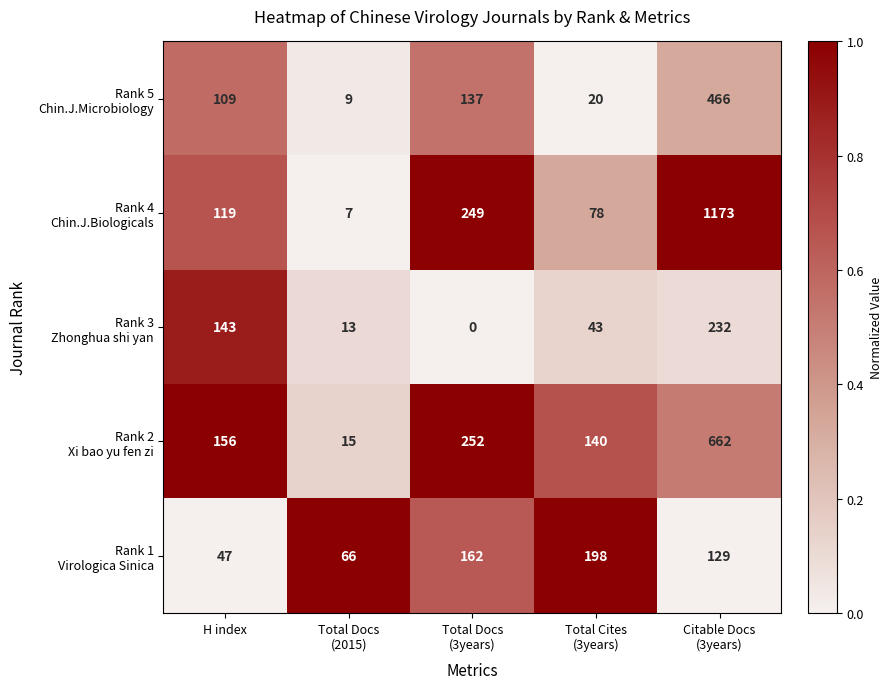

What is the total value across all series at H index?

574